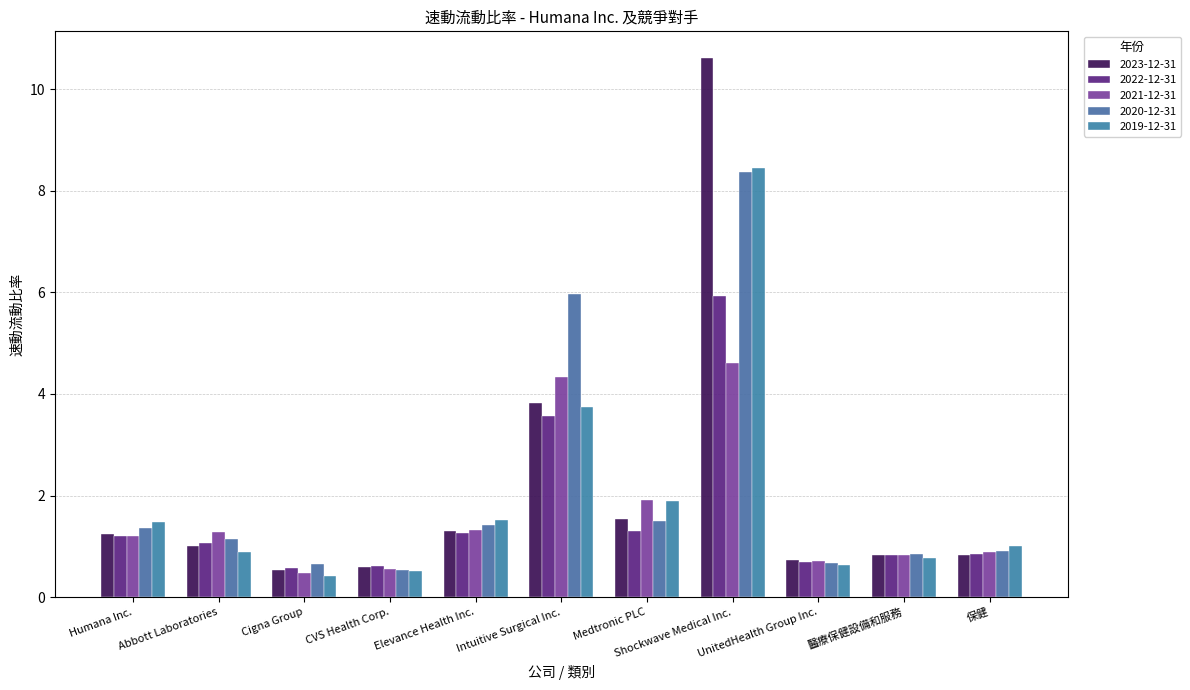

What is the label of the 5th bar from the right?

Medtronic PLC